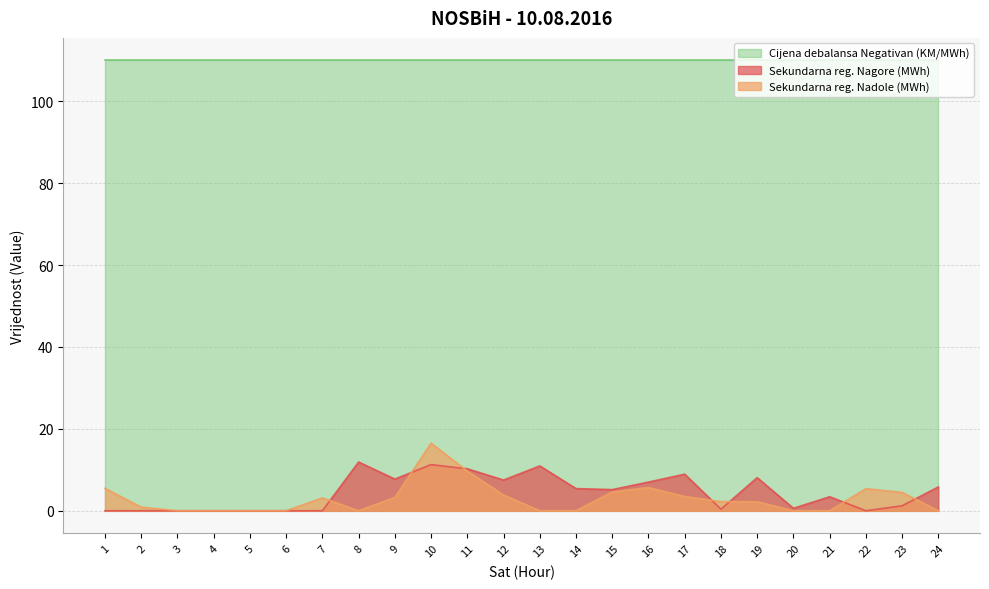

What is the maximum value for Sekundarna reg. Nadole (MWh)?

16.5